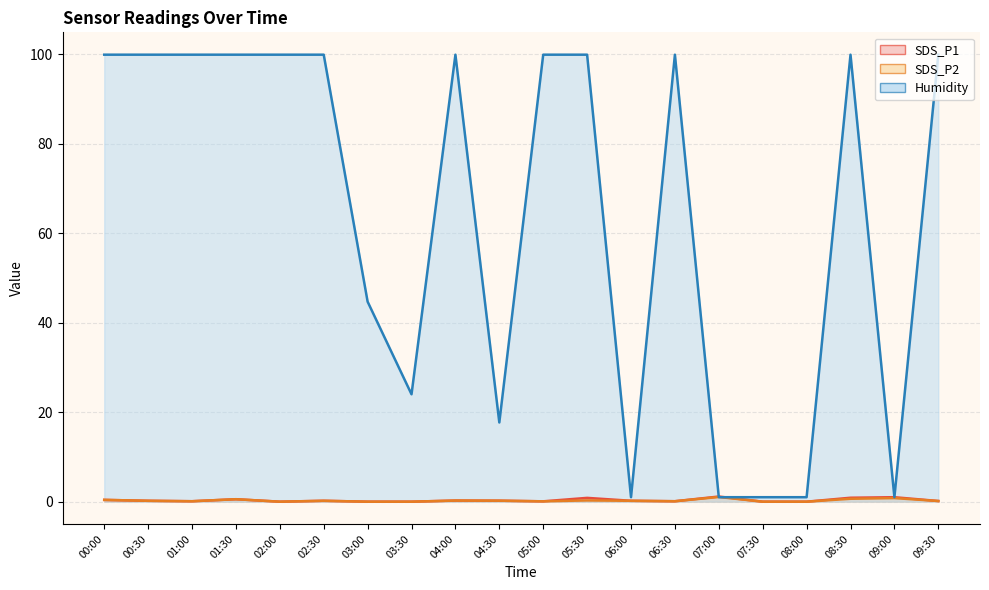

How many values in the SDS_P1 series exceed 0?

15